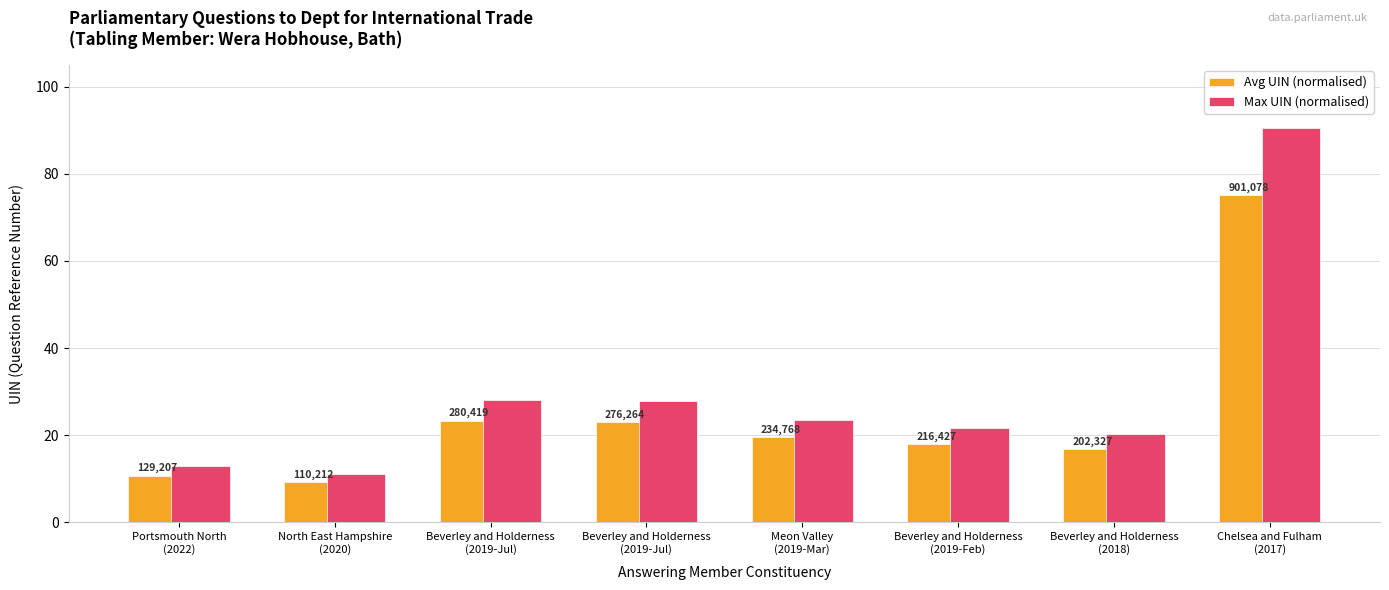

What is the maximum value shown in the chart?

90.6